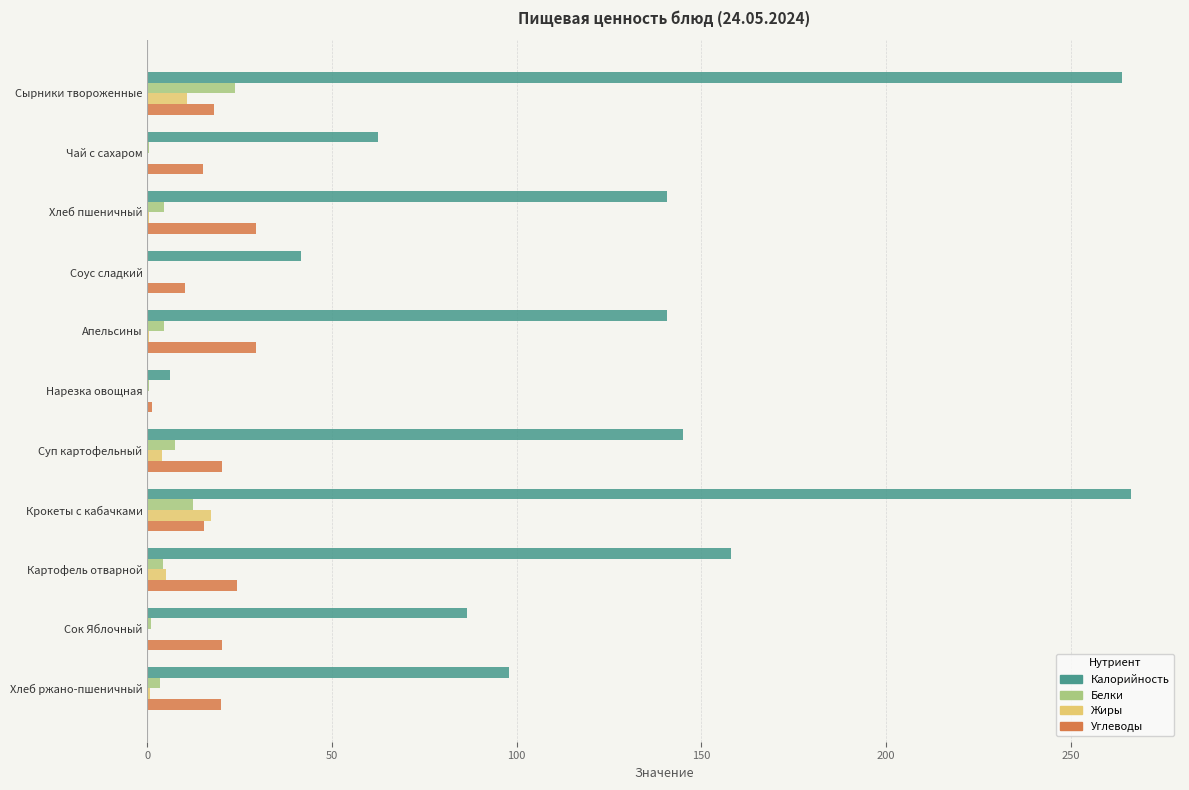

What is the maximum value for Жиры?

17.3